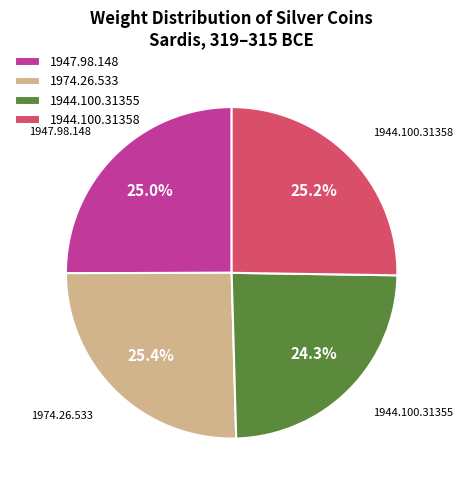

How much of the chart is everything except 1944.100.31358?

74.8%